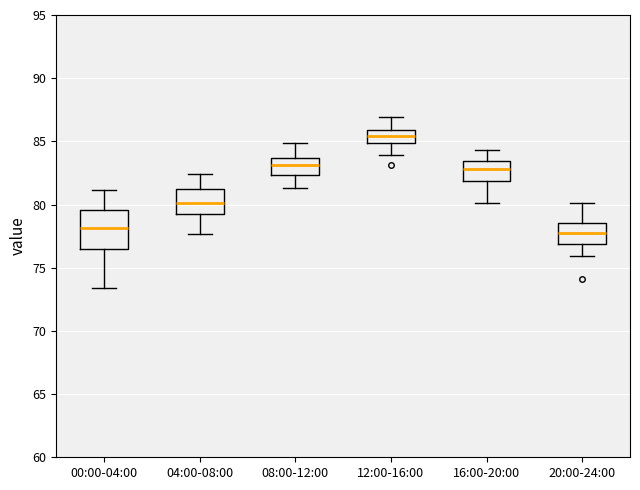

Reading left to right, transcribe this box plot: for each box, give where its median line is, the range the box spans, and where its two whiskers end, as read against the y-axis. The values are not printed on the chart, so give them approximately, as read against the axis.

00:00-04:00: median 78.0, box 76.5 to 79.5, whiskers 73.5 to 81.0
04:00-08:00: median 80.0, box 79.0 to 81.0, whiskers 77.5 to 82.5
08:00-12:00: median 83.0, box 82.5 to 83.5, whiskers 81.5 to 85.0
12:00-16:00: median 85.5, box 85.0 to 86.0, whiskers 84.0 to 87.0
16:00-20:00: median 83.0, box 82.0 to 83.5, whiskers 80.0 to 84.5
20:00-24:00: median 78.0, box 77.0 to 78.5, whiskers 76.0 to 80.0